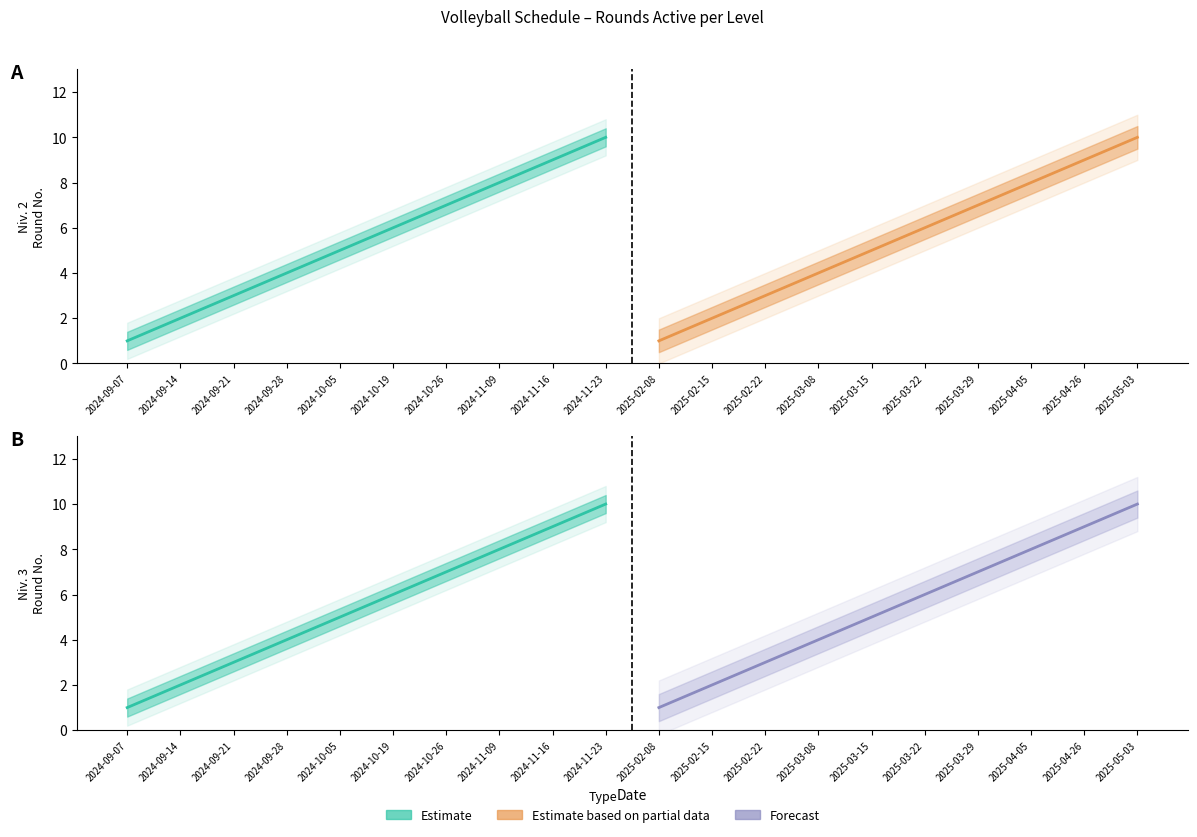

True or false: Estimate has more than 0 interior local peaks.

False